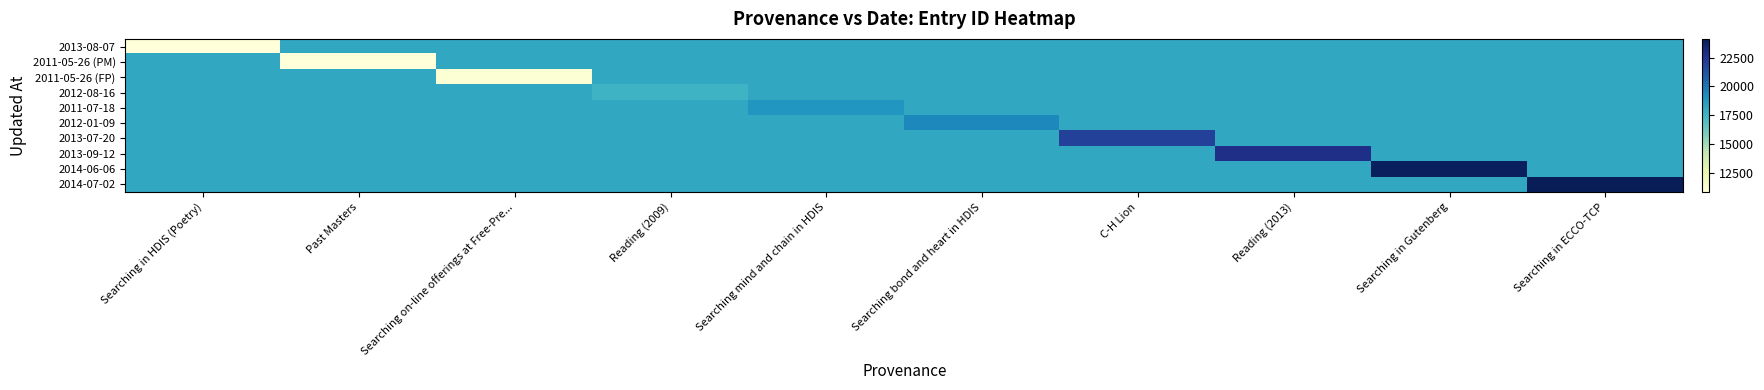

Between Searching in HDIS (Poetry) and Past Masters, which series saw the biggest shift?

2013-08-07